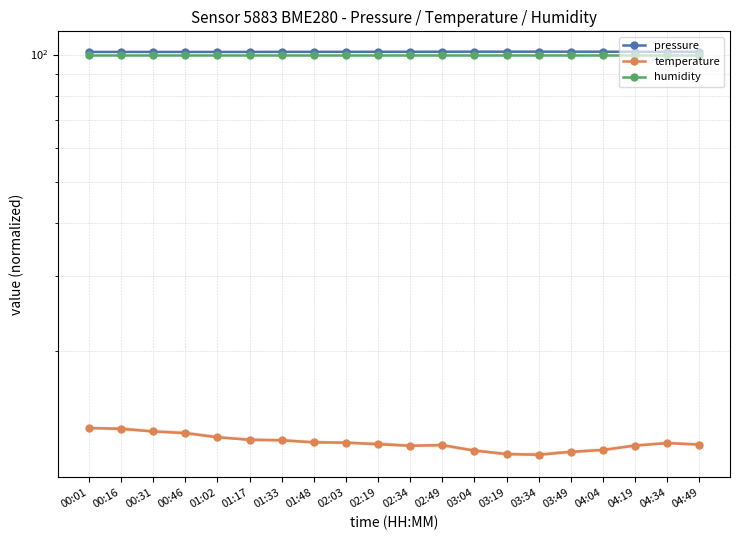

What are all the series names shown in the legend?

pressure, temperature, humidity